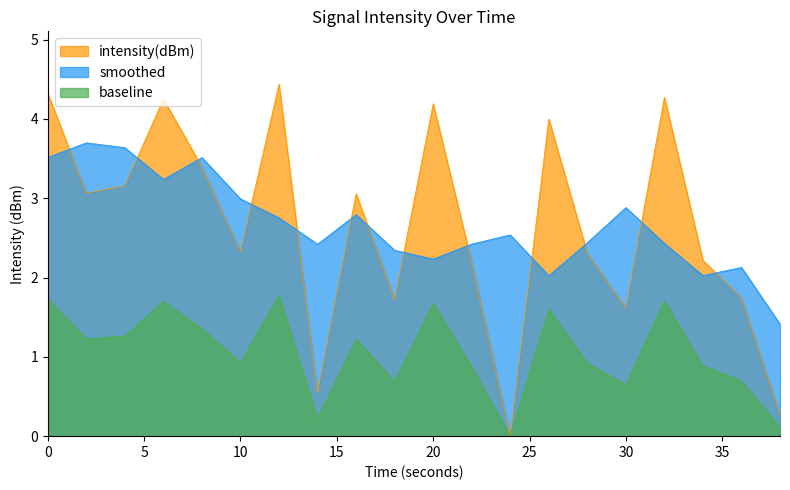

Rank the series by their maximum value, from lowest to highest.

baseline, smoothed, intensity(dBm)